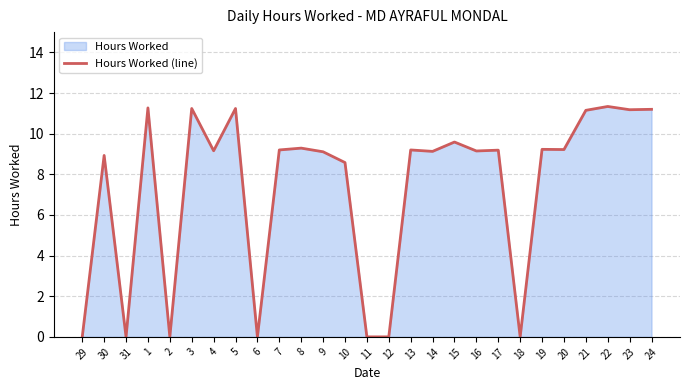

What is the sum of all values?

197.6